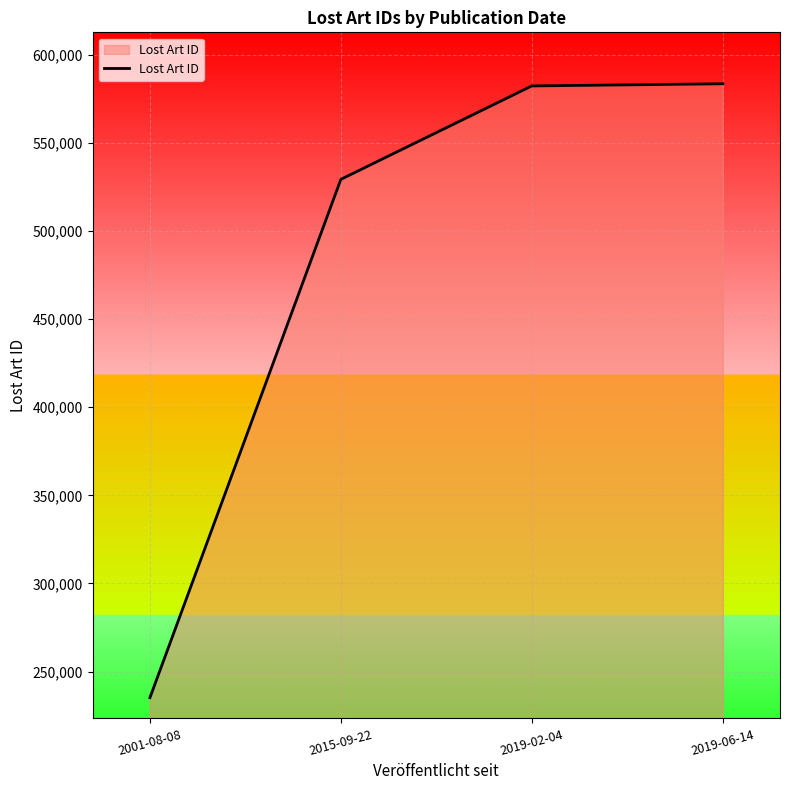

What is the difference between the second highest and minimum values?

347055